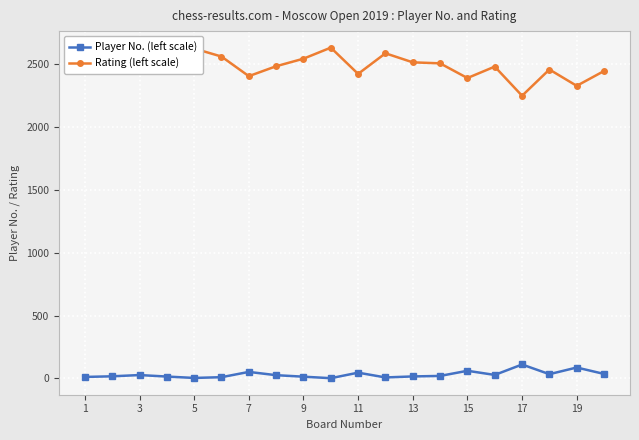

True or false: Rating (left scale) and Player No. (left scale) intersect in this chart.

False